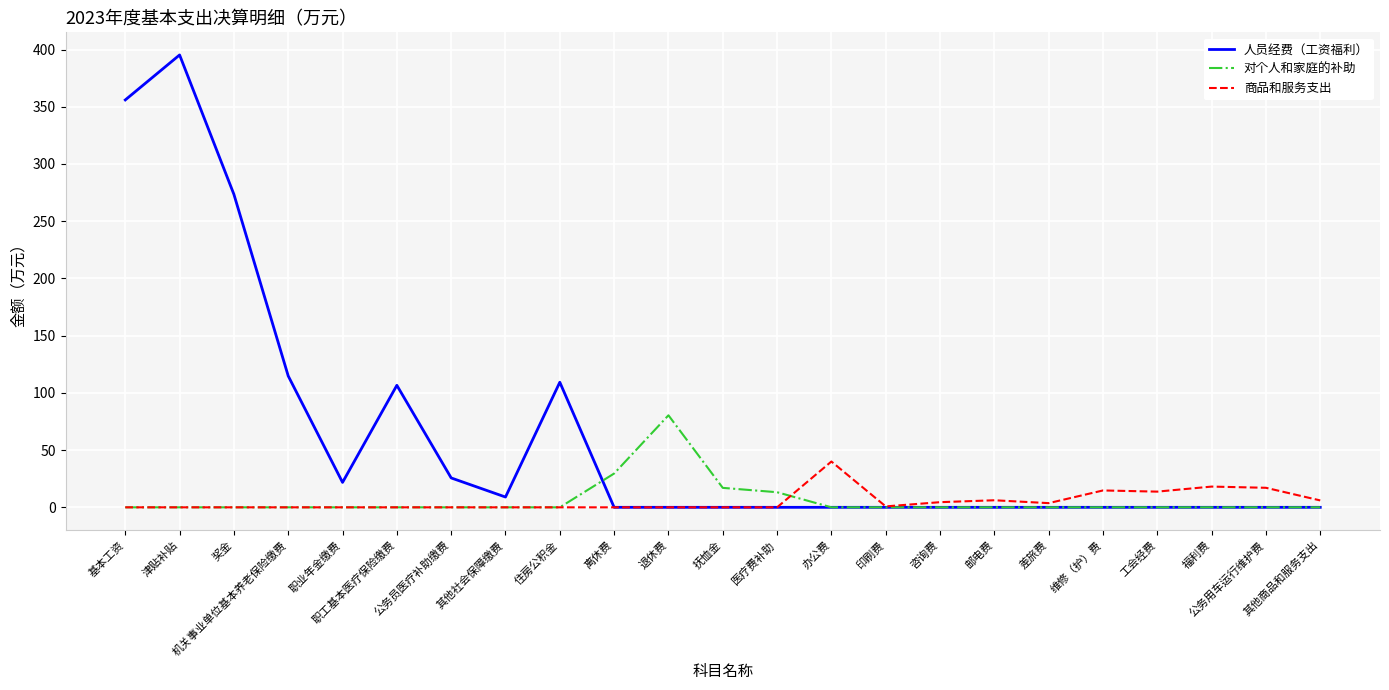

True or false: 商品和服务支出 has more than 1 interior local peaks.

True